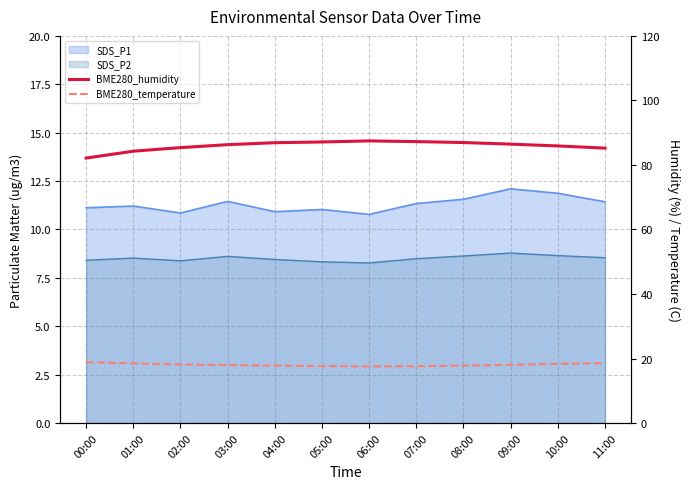

Where does the BME280_humidity series first go above 86?

03:00